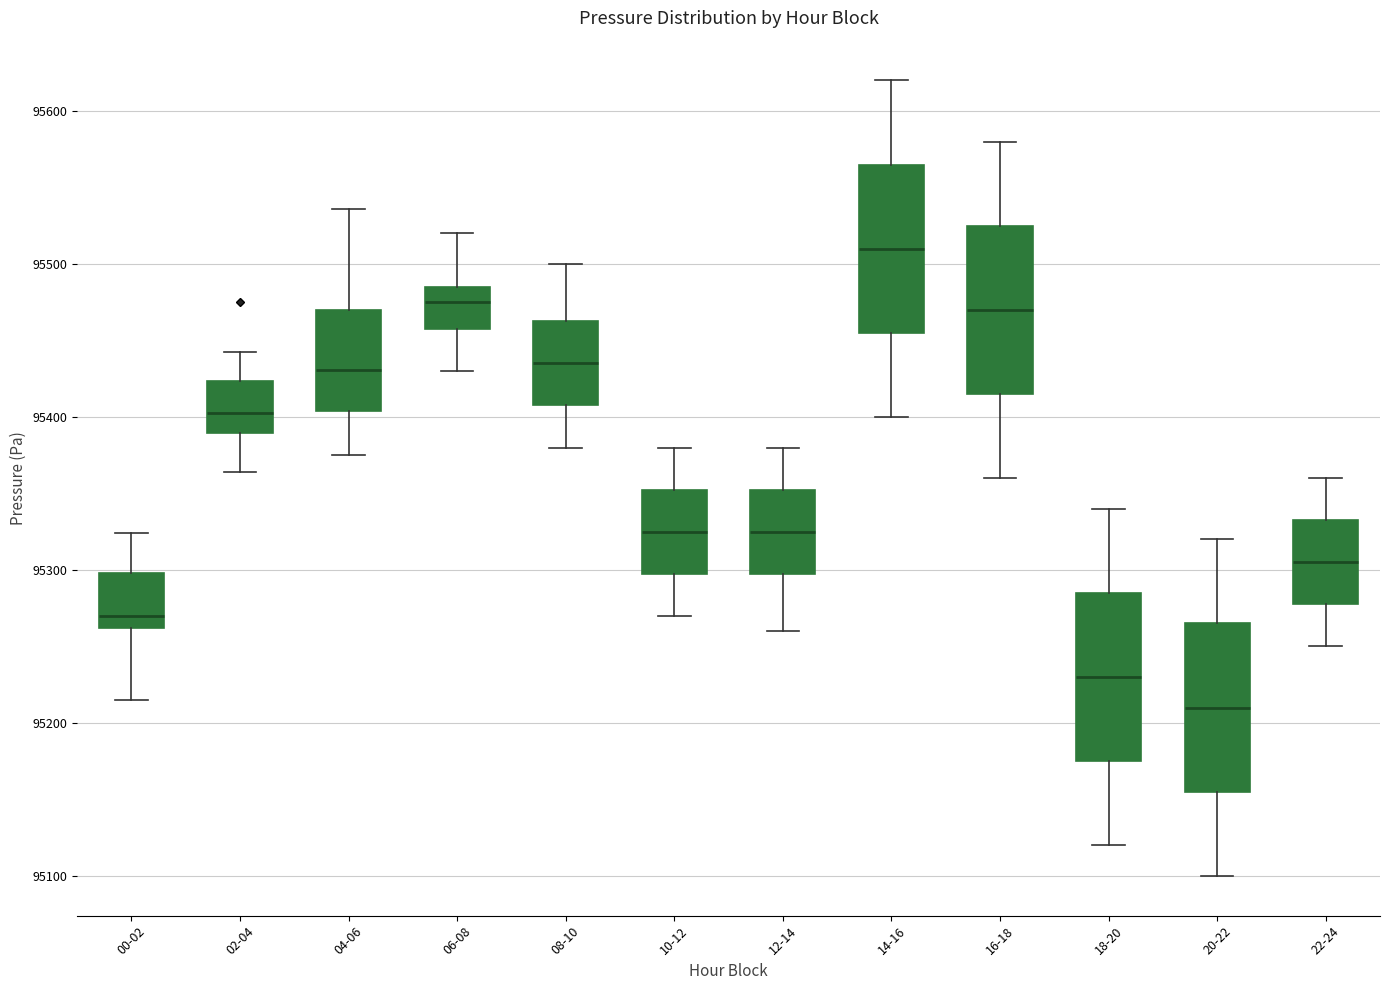

Where does the median line of the box for 12-14 sit on the y-axis? The values are not printed on the chart, so give them approximately, as read against the axis.

95330